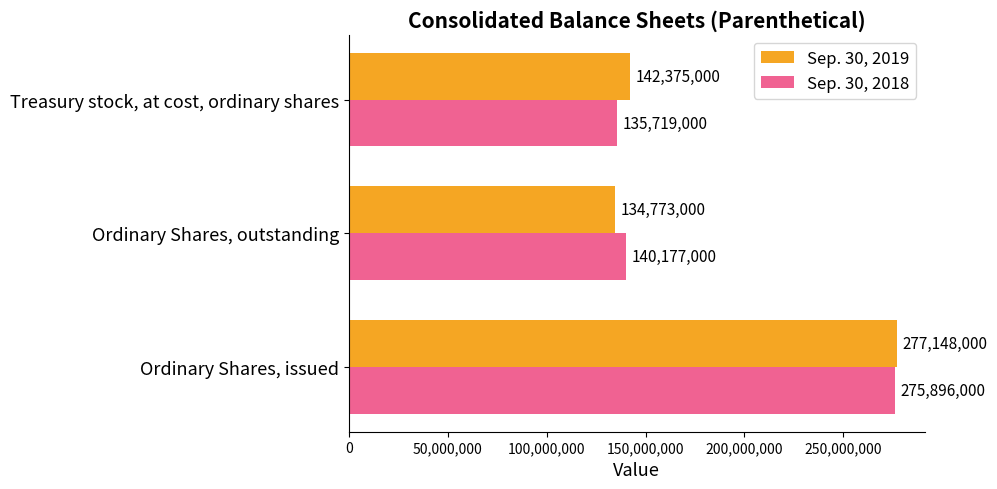

Which label corresponds to the largest value in the chart?

Ordinary Shares, issued